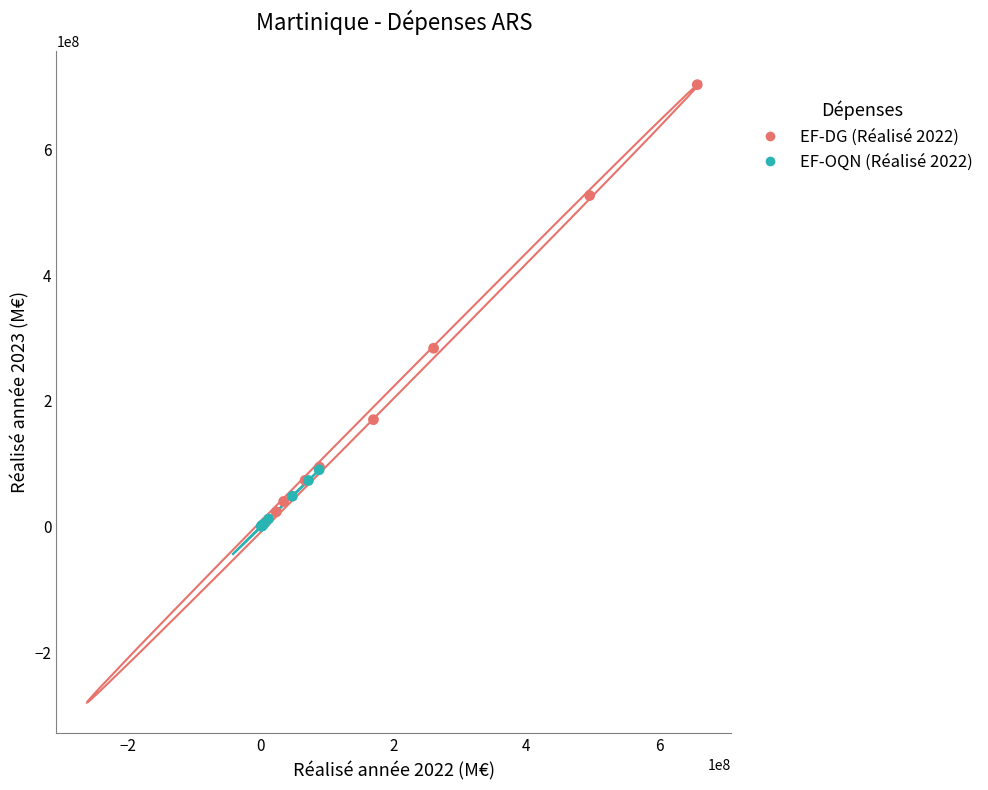

Which series has the largest Y range (max minus min)?

EF-DG (Réalisé 2022)